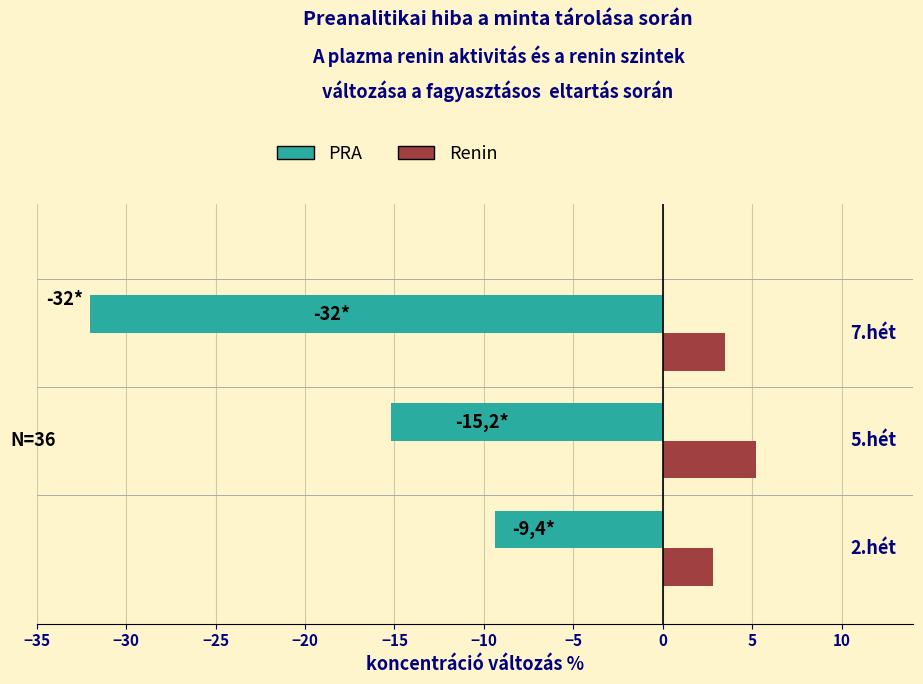

How many data points does each series have?

3